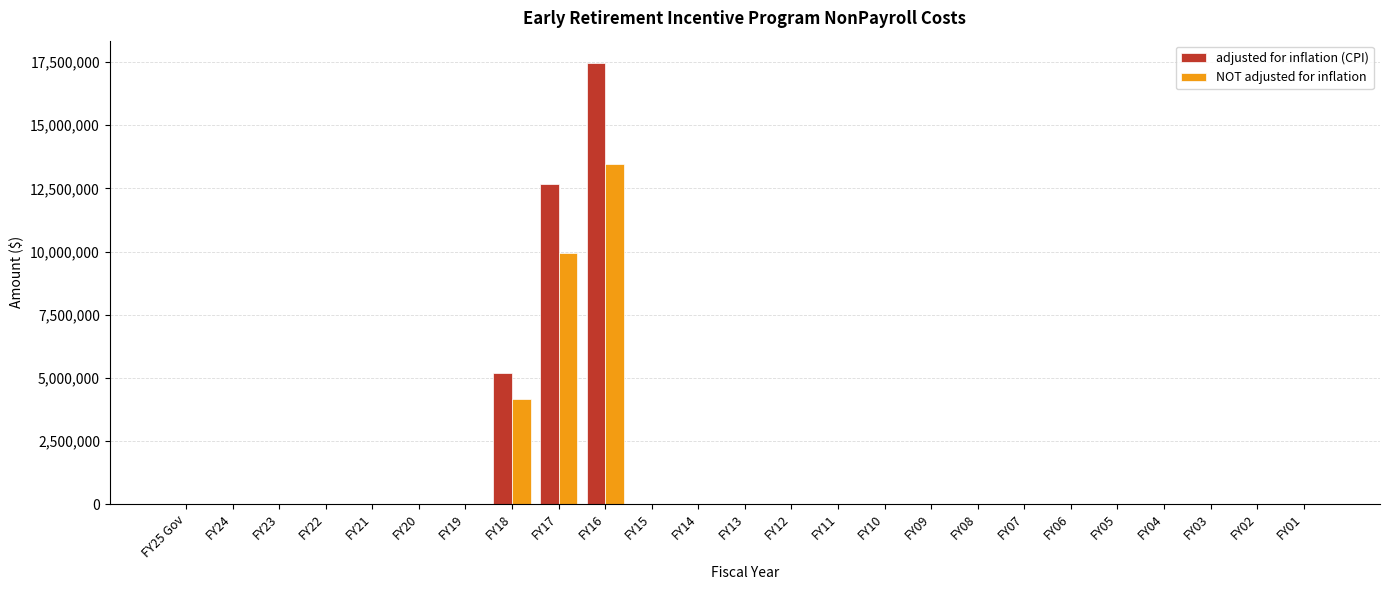

What is the maximum value for adjusted for inflation (CPI)?

17472498